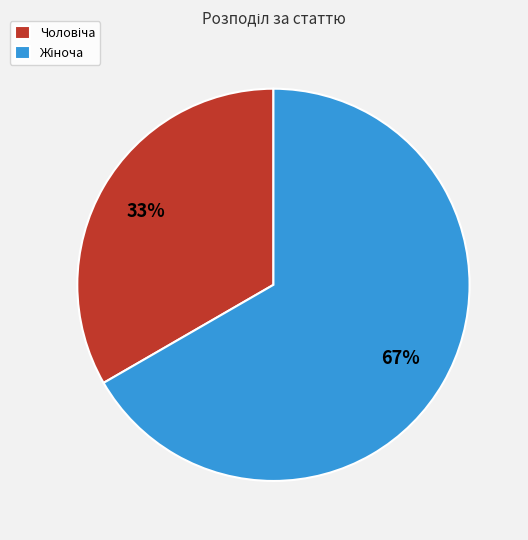

How many segments does this pie chart have?

2